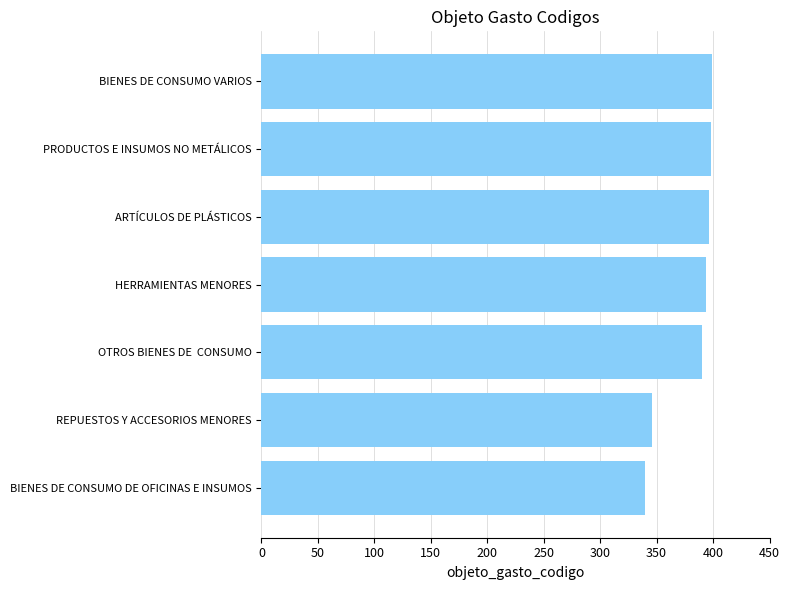

What is the sum of all values?

2663